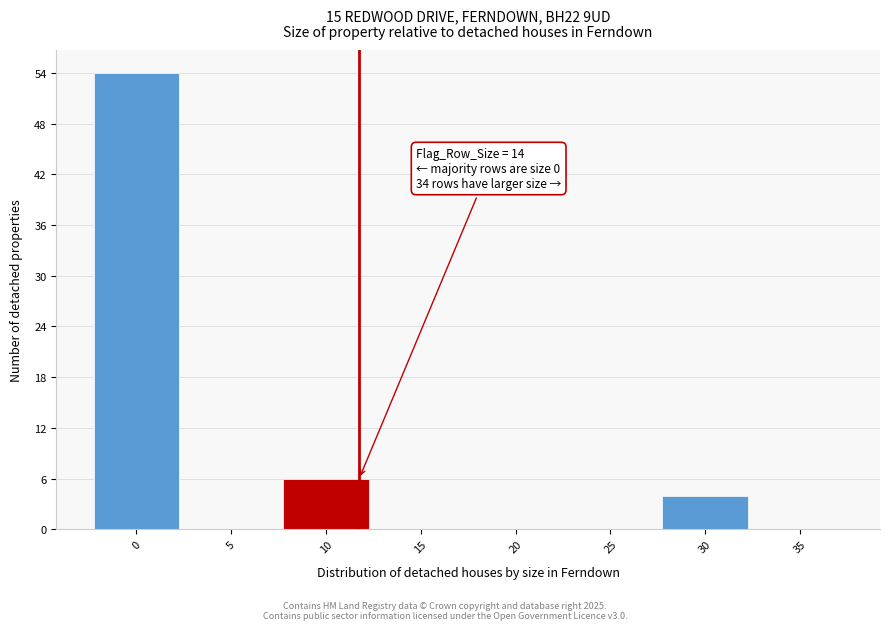

Reading right to left, list all the values displayed in this chart.

35=0	30=4	25=0	20=0	15=0	10=6	5=0	0=54